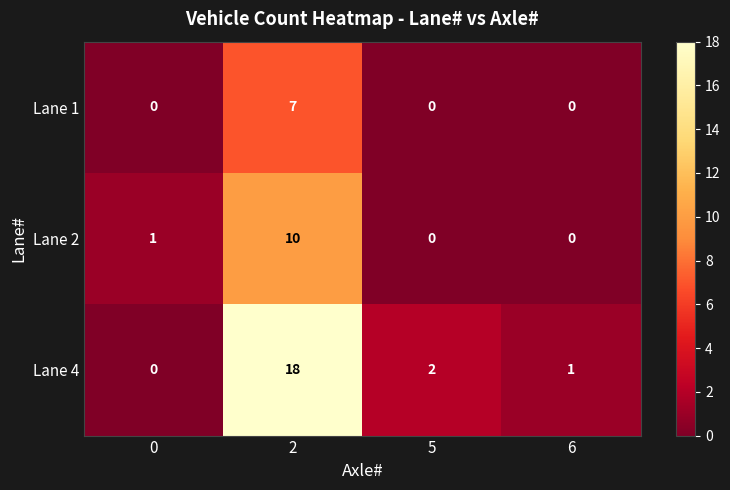

List the series in order of their peak value, lowest first.

Lane 1, Lane 2, Lane 4